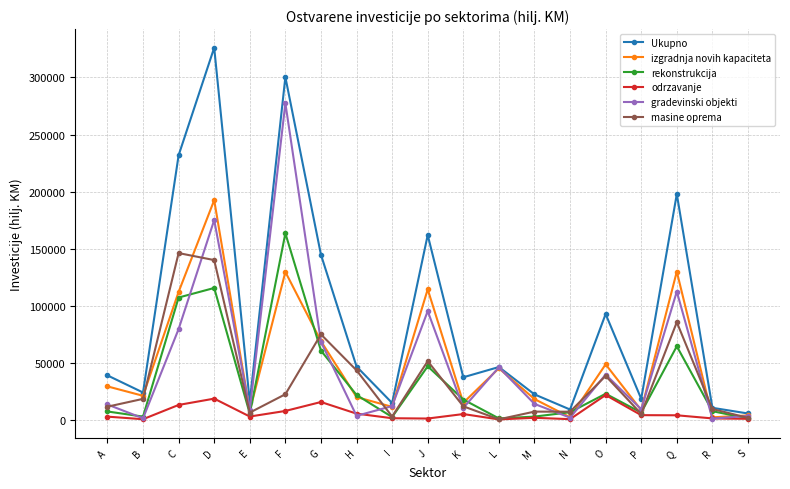

Is the value of odrzavanje at O greater than the value of rekonstrukcija at D?

No